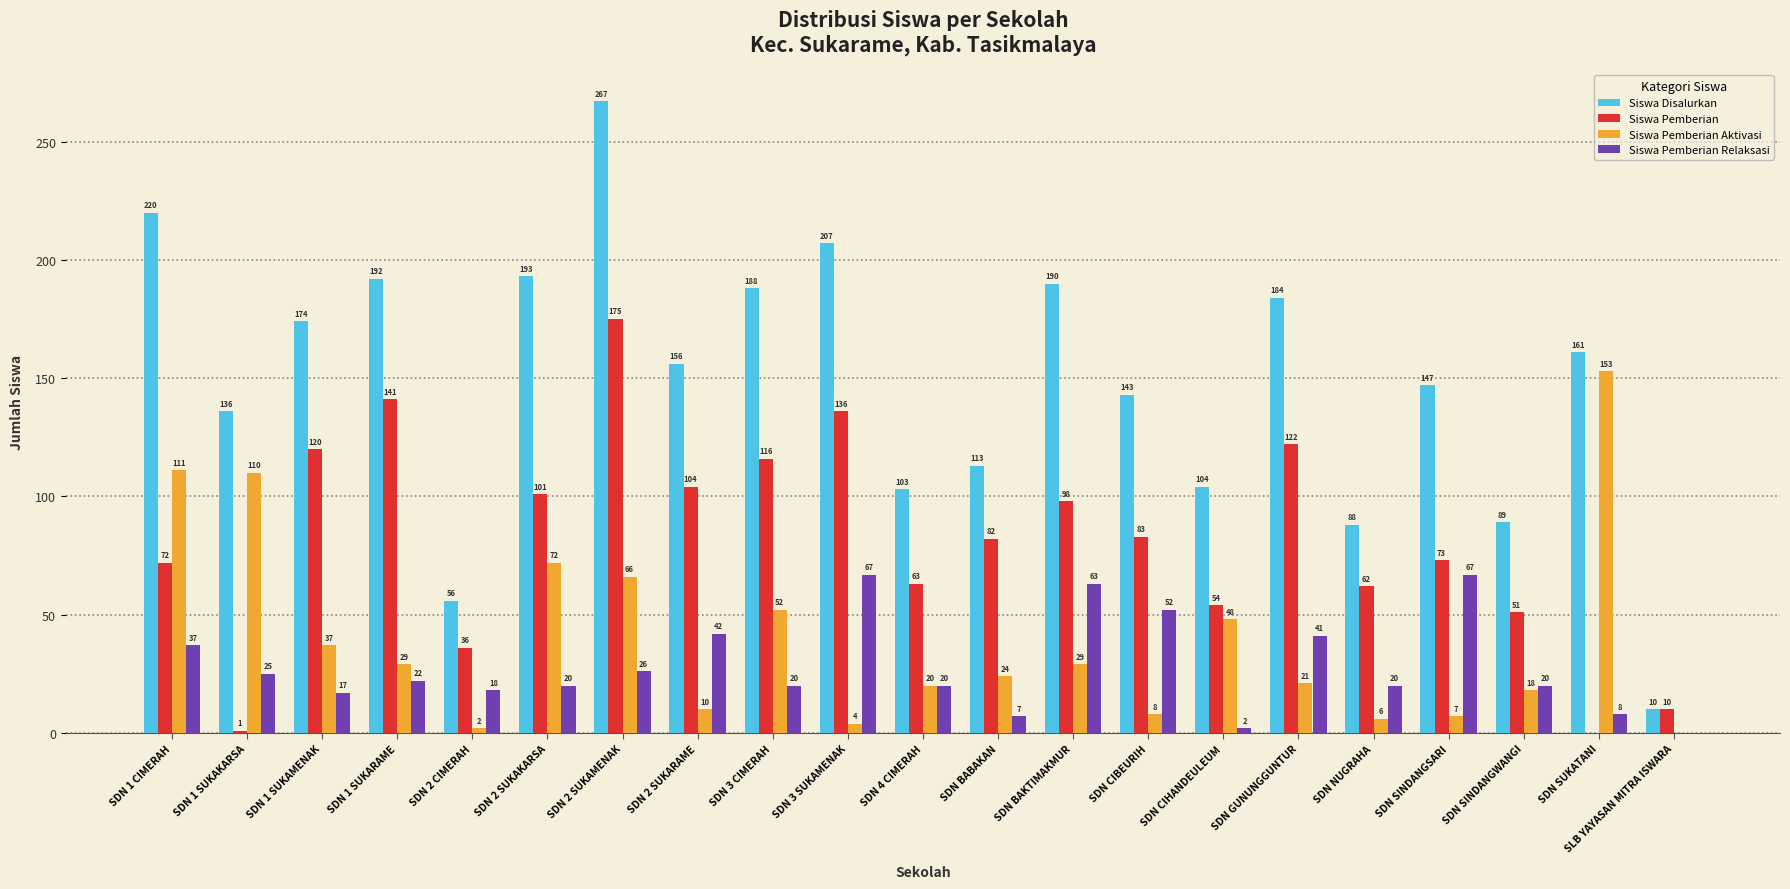

Which series changed the most between SDN 3 CIMERAH and SDN GUNUNGGUNTUR?

Siswa Pemberian Aktivasi